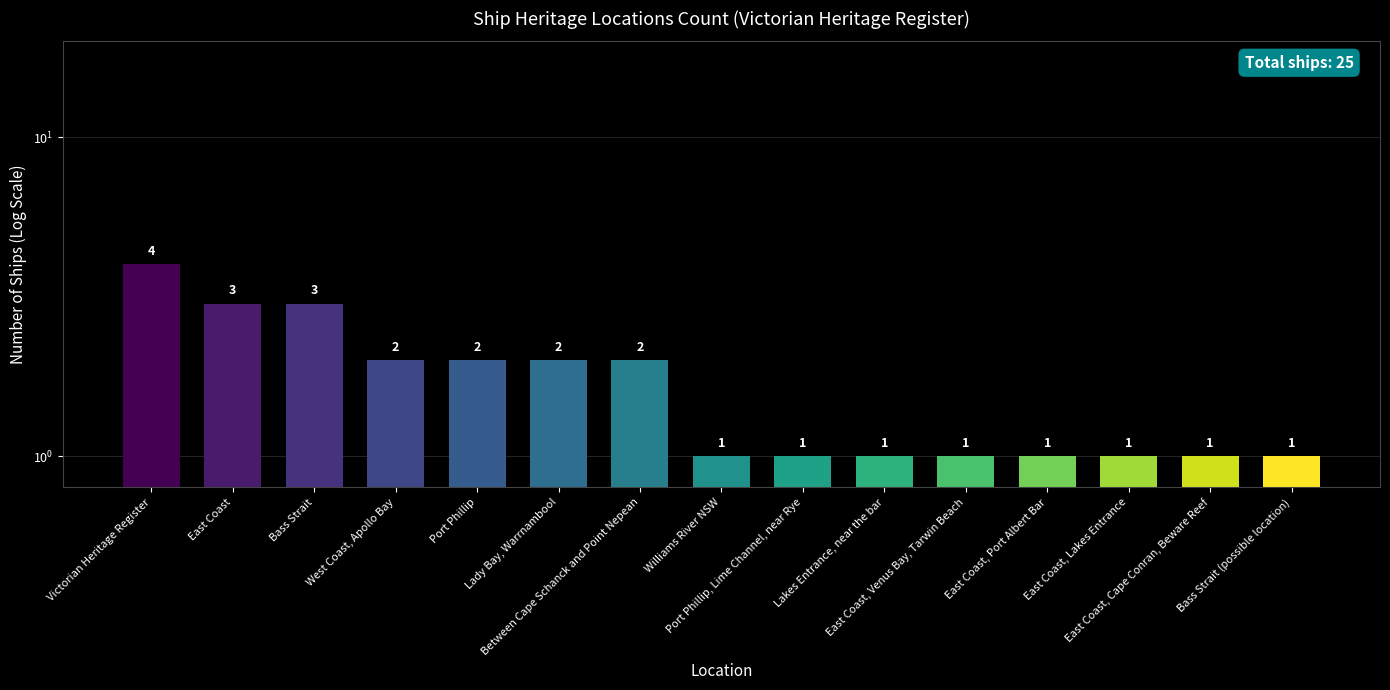

Approximately how many times larger is the value at Between Cape Schanck and Point Nepean compared to West Coast, Apollo Bay?

1.0